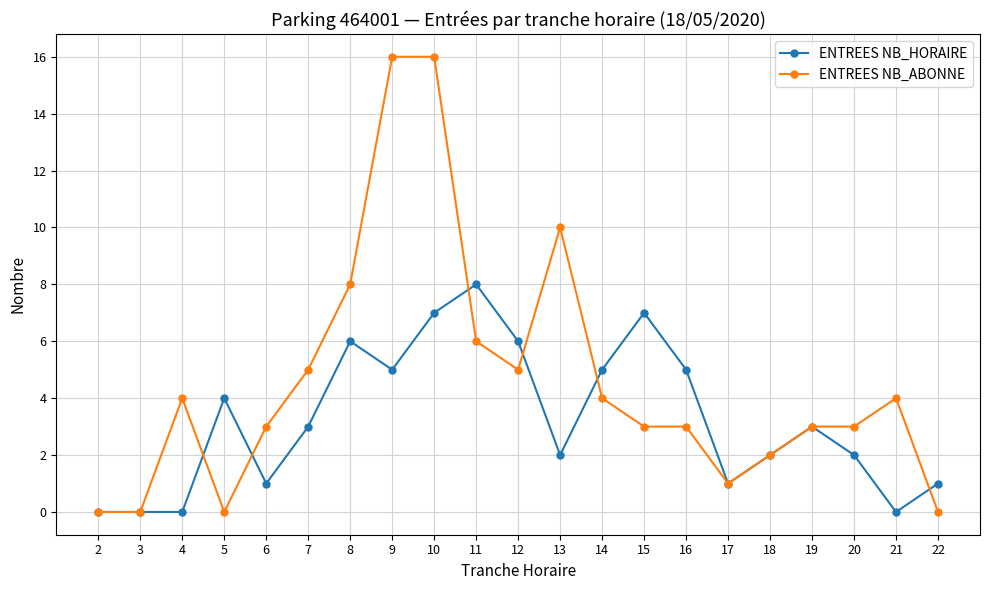

Reading left to right, transcribe all the data shown in this chart.

ENTREES NB_HORAIRE: 2=0	3=0	4=0	5=4	6=1	7=3	8=6	9=5	10=7	11=8	12=6	13=2	14=5	15=7	16=5	17=1	18=2	19=3	20=2	21=0	22=1
ENTREES NB_ABONNE: 2=0	3=0	4=4	5=0	6=3	7=5	8=8	9=16	10=16	11=6	12=5	13=10	14=4	15=3	16=3	17=1	18=2	19=3	20=3	21=4	22=0